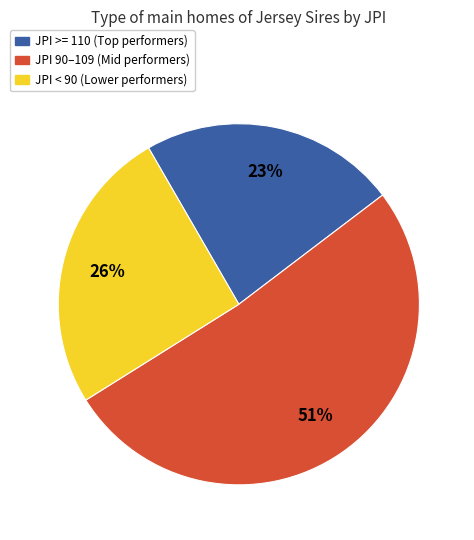

Count the number of slices in the pie.

3